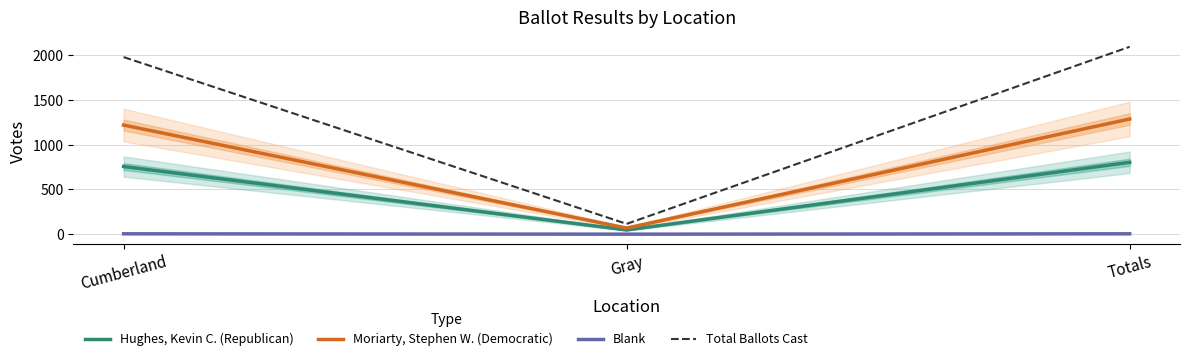

Is this an area chart (filled region under the line)?

No